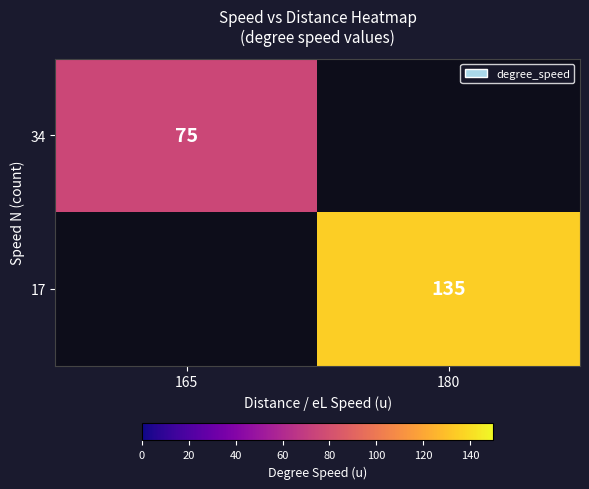

The value of 34 at 165 is 75. True or false?

True